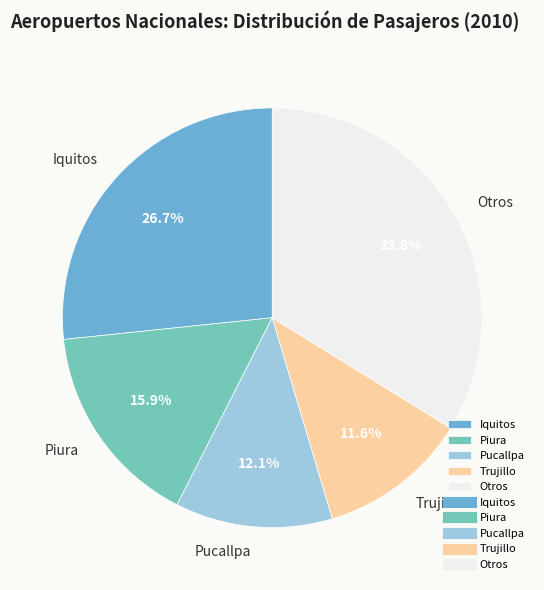

Count the number of slices in the pie.

5